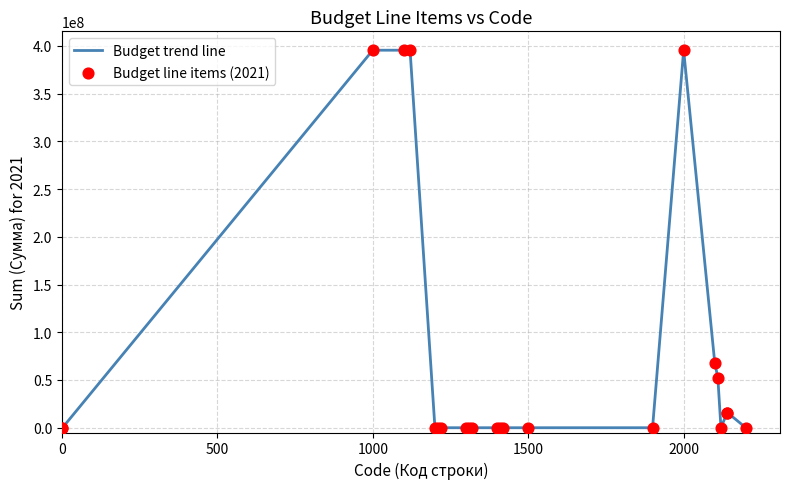

What is the greatest value displayed?

395459499.0